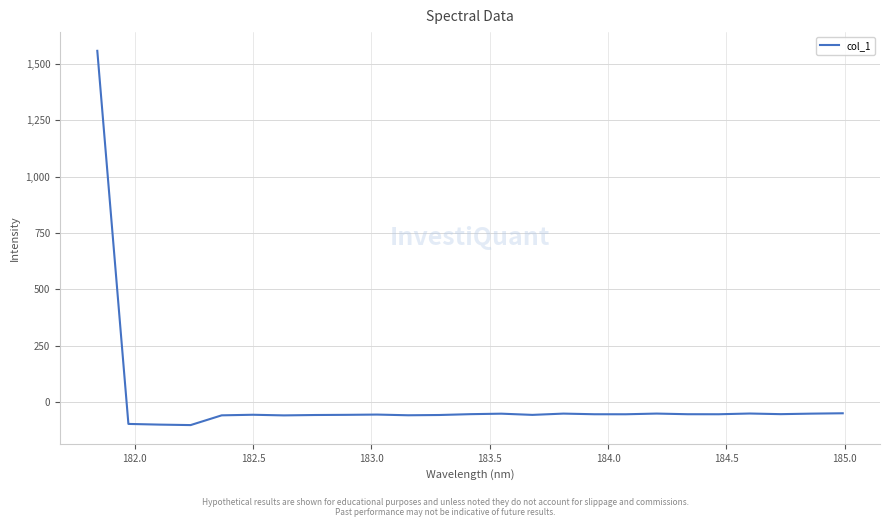

How many positive values are there?

1